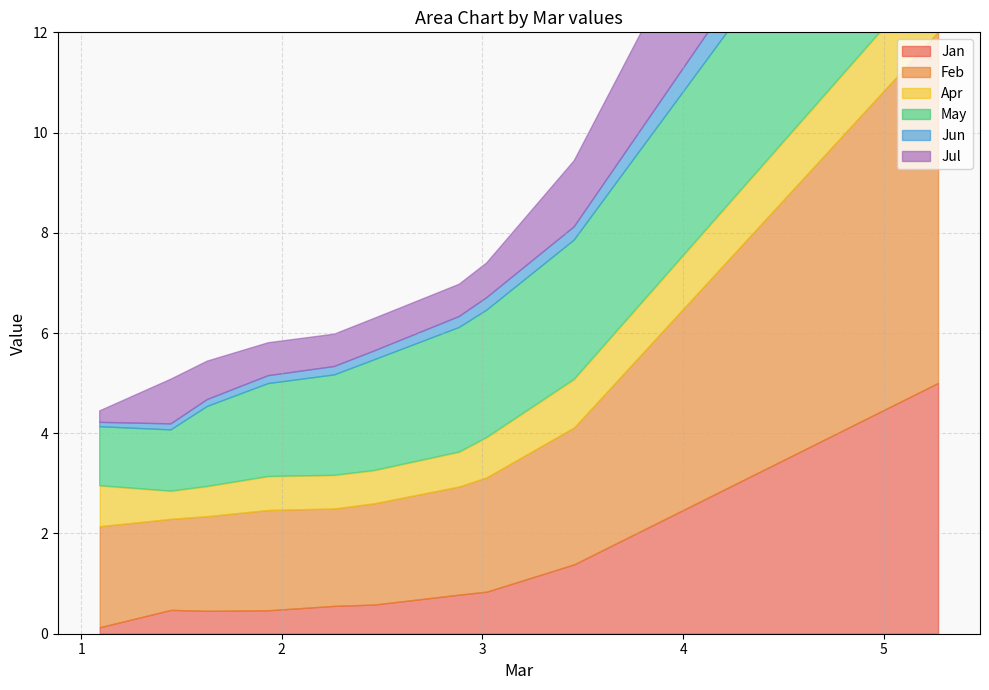

True or false: Feb and Jan intersect in this chart.

False